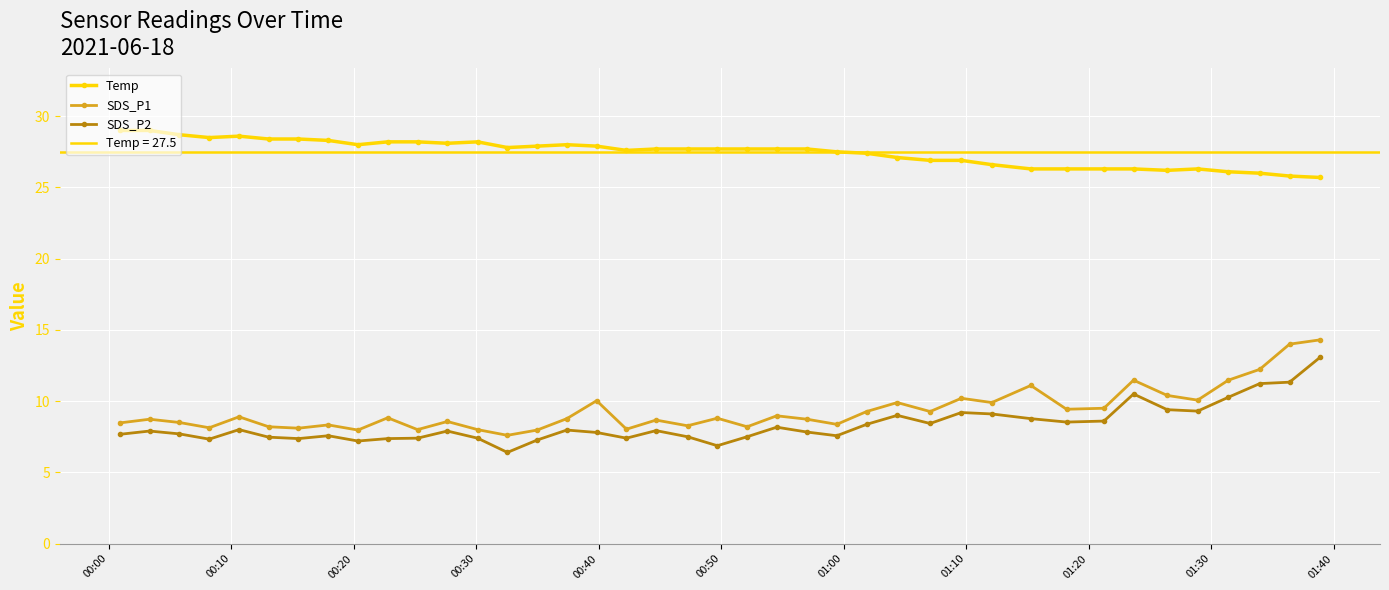

What is the value of the SDS_P2 point at the 39th from the left?

11.3